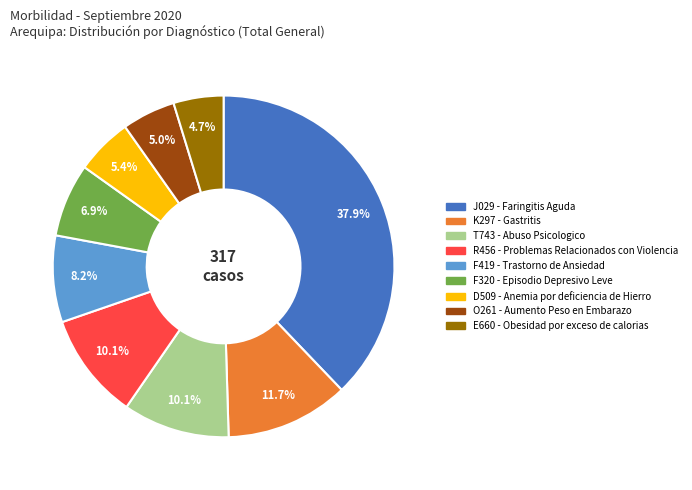

Does any single category account for the majority?

No